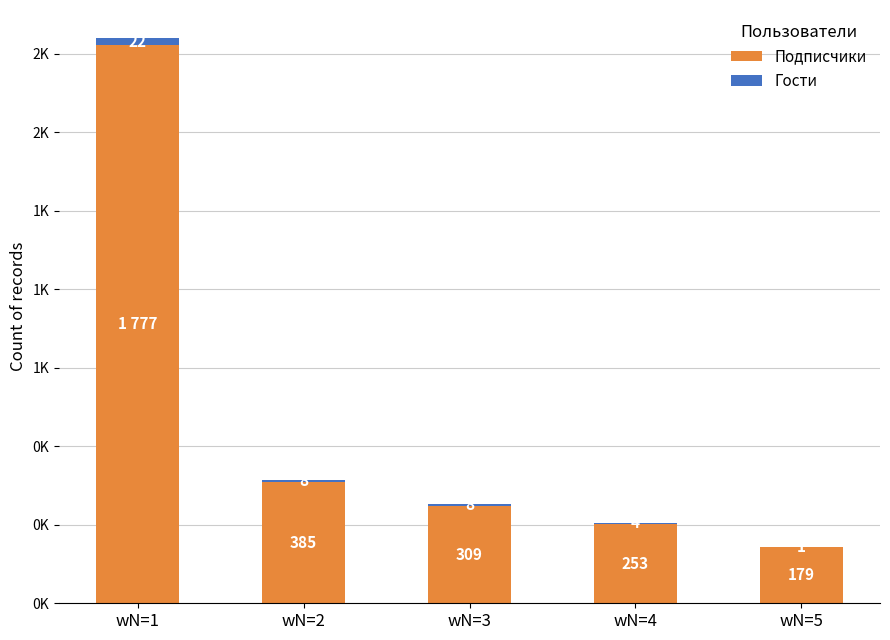

Does the chart contain stacked bars?

Yes